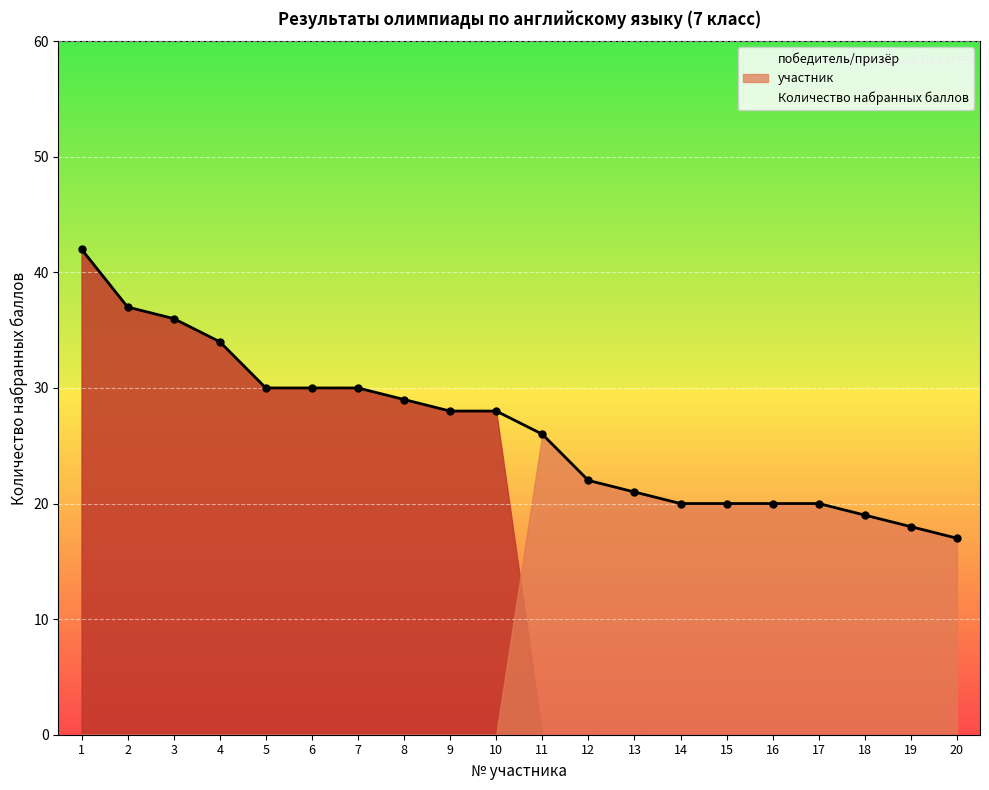

What is the smallest value displayed?

17